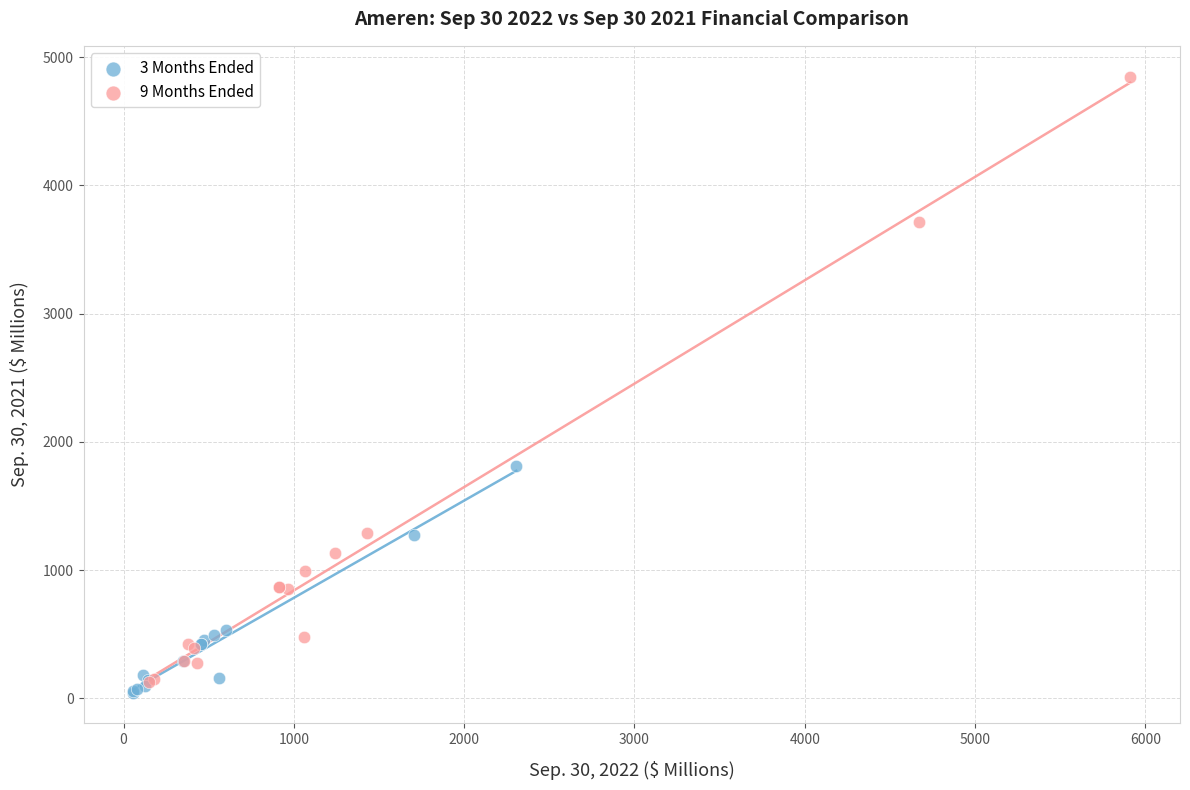

Which series has the largest Y range (max minus min)?

9 Months Ended